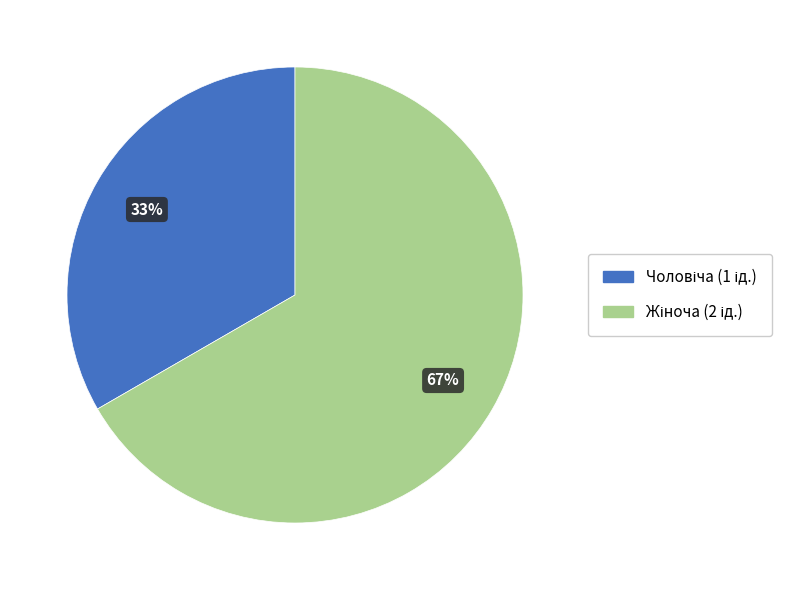

Count the number of slices in the pie.

2